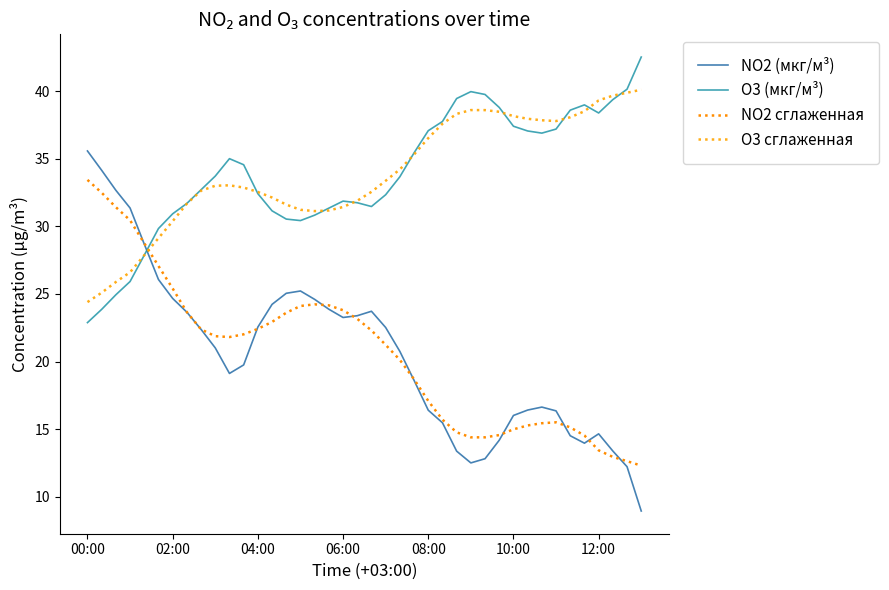

What is the value of the O3 (мкг/м³) point at the 33rd from the left?

36.9